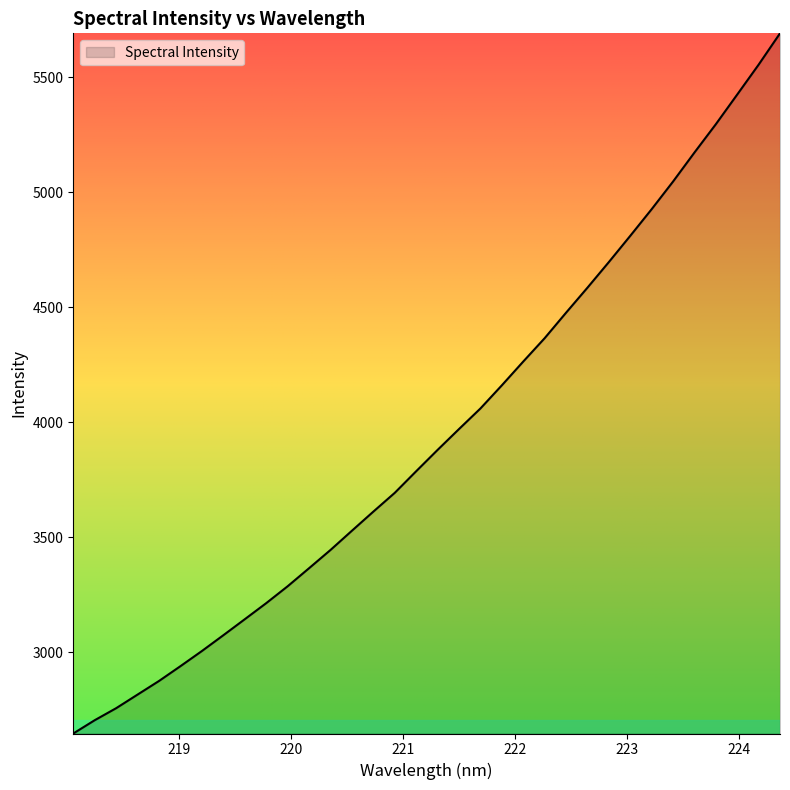

What is the maximum value shown in the chart?

5691.1